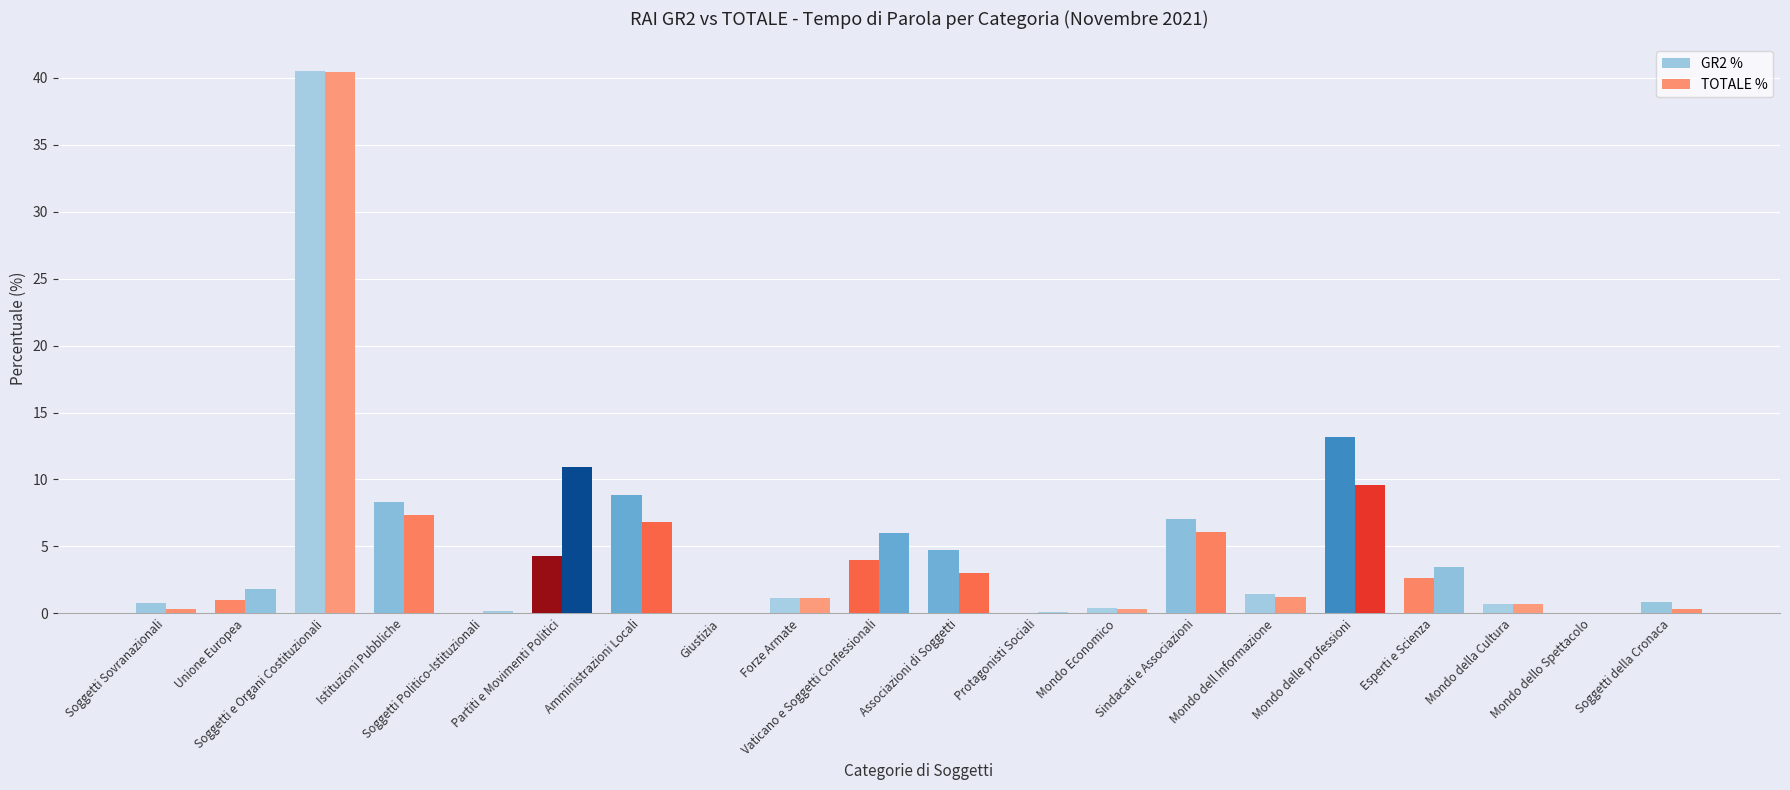

The value of TOTALE % at Mondo della Cultura is 0.4. True or false?

False